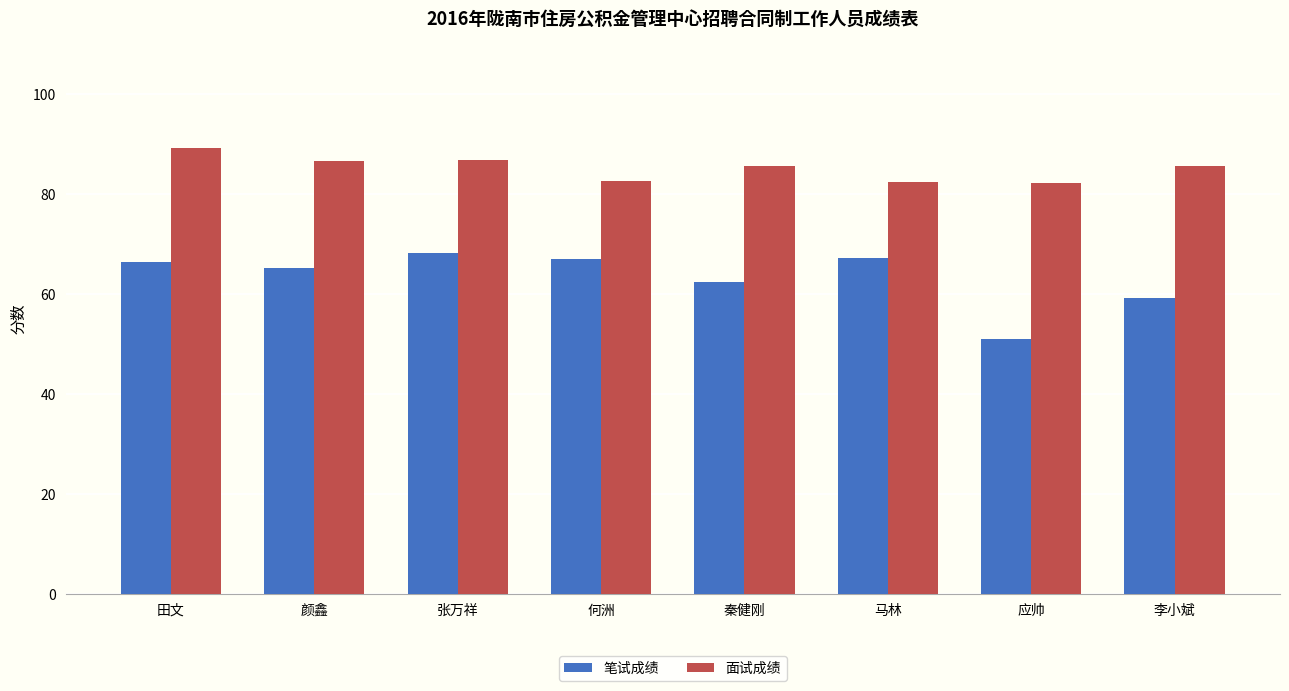

Is it true that 面试成绩 equals 82.2 at 应帅?

True